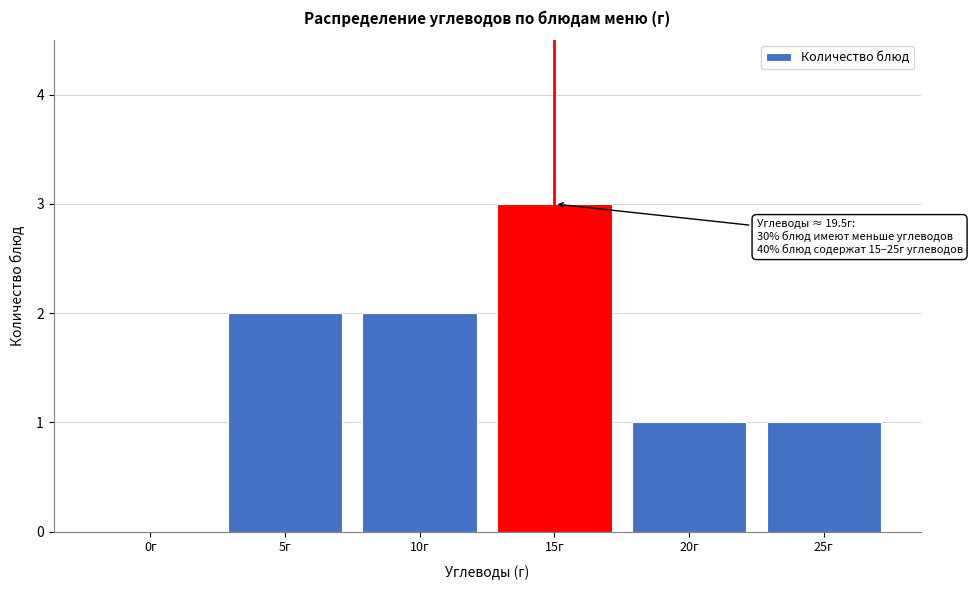

Reading right to left, what are all the values shown in this chart?

25г=1	20г=1	15г=3	10г=2	5г=2	0г=0